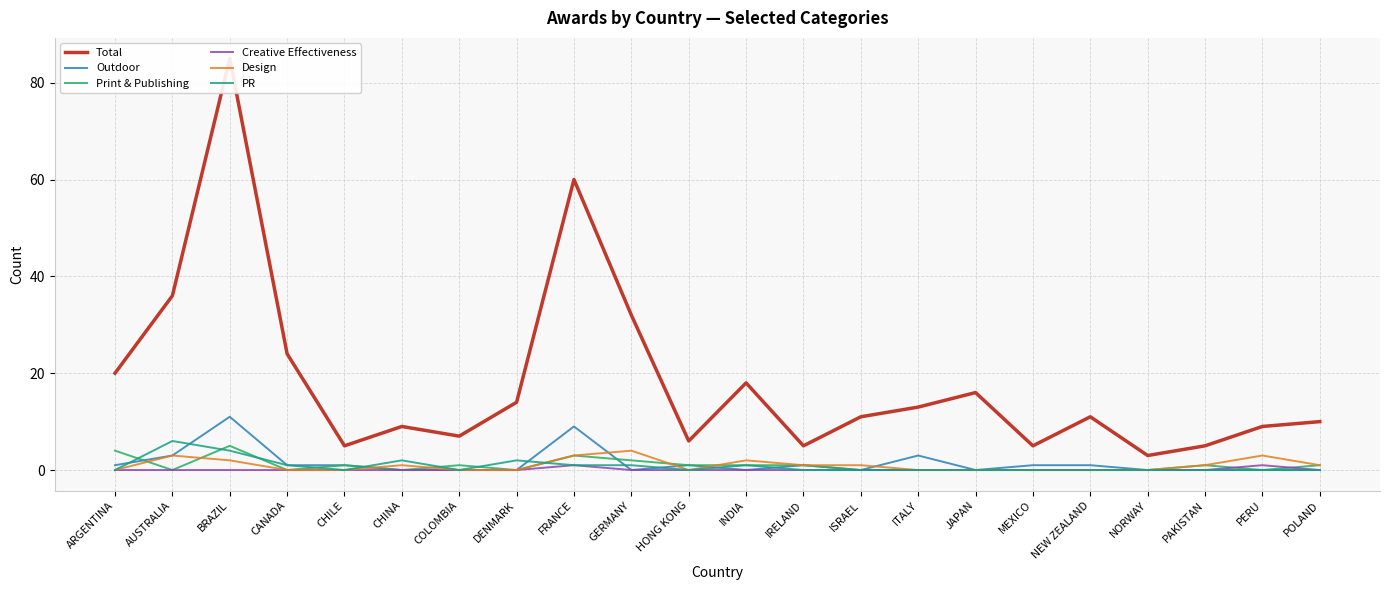

What is the sum of all Total values?

404